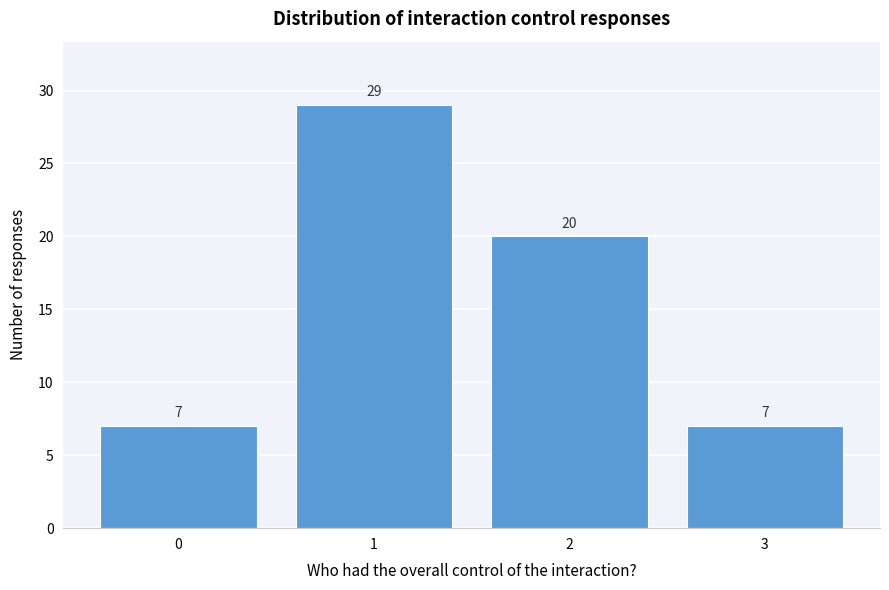

Reading right to left, what are all the values shown in this chart?

7	20	29	7